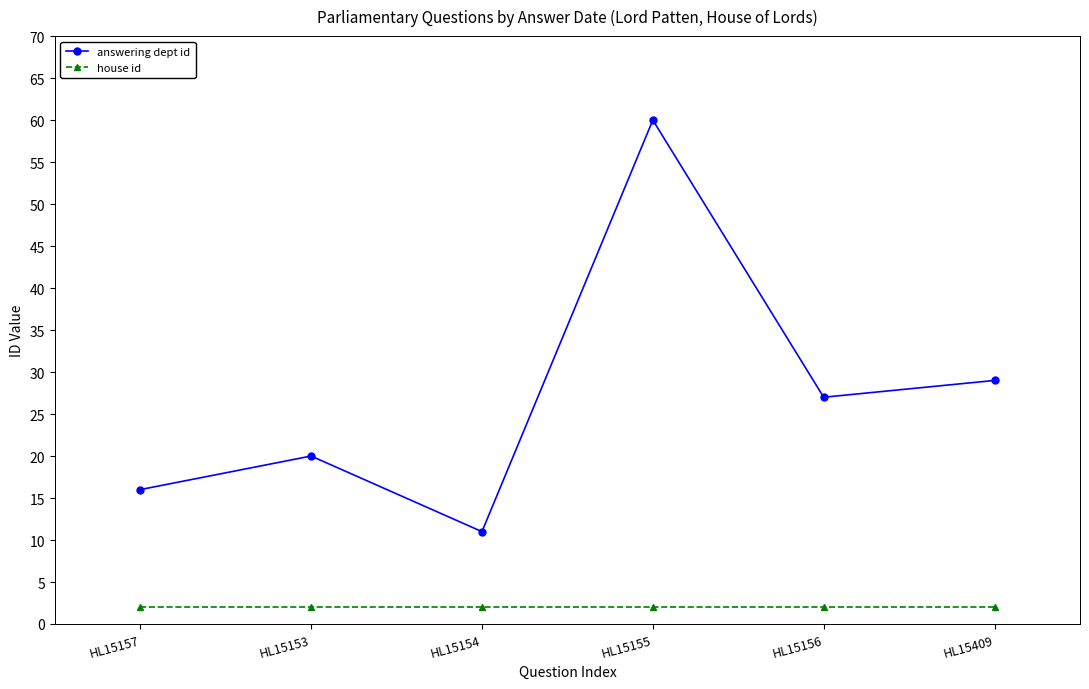

At how many categories does at least one series exceed 44?

1